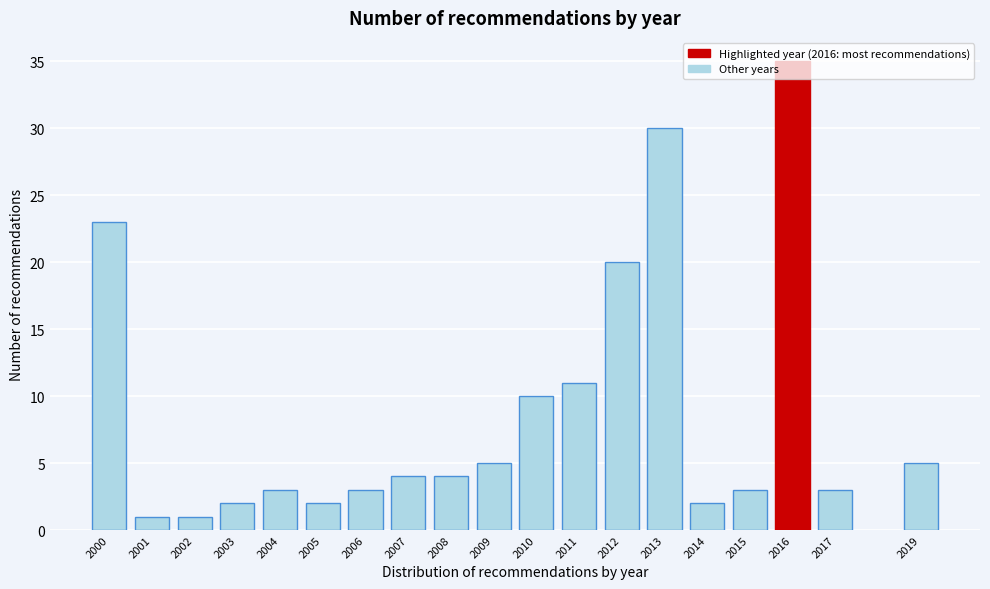

What is the value of the 17th bar from the left?

35